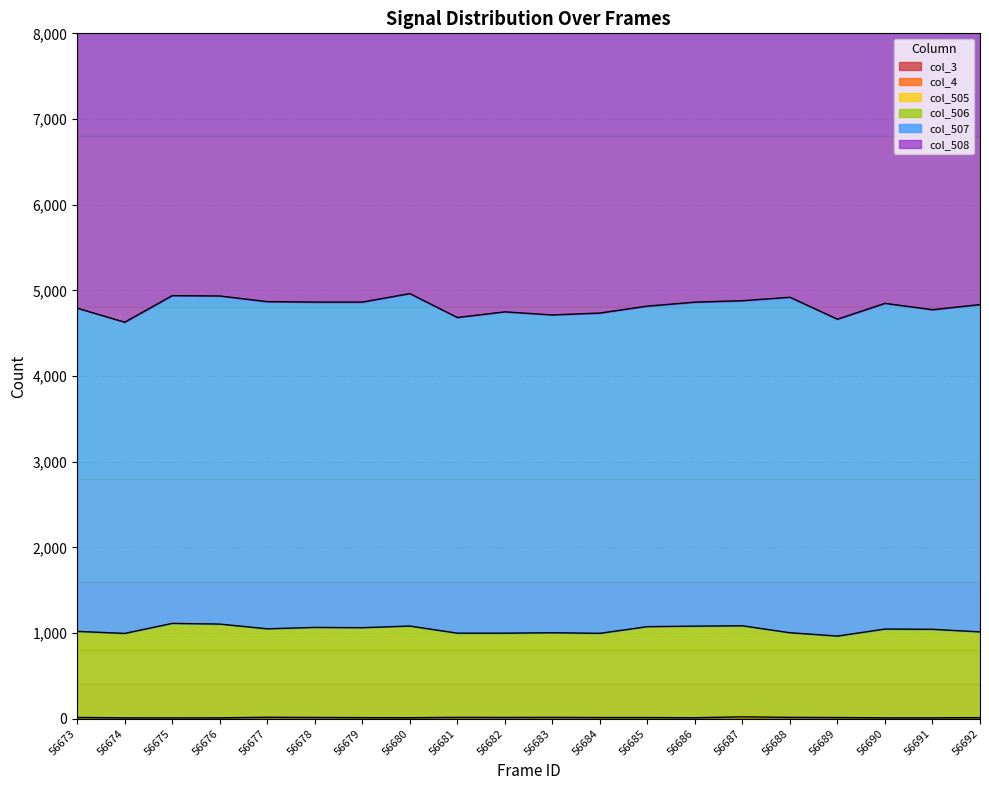

True or false: col_505 has a value of 11 at 56686.

True